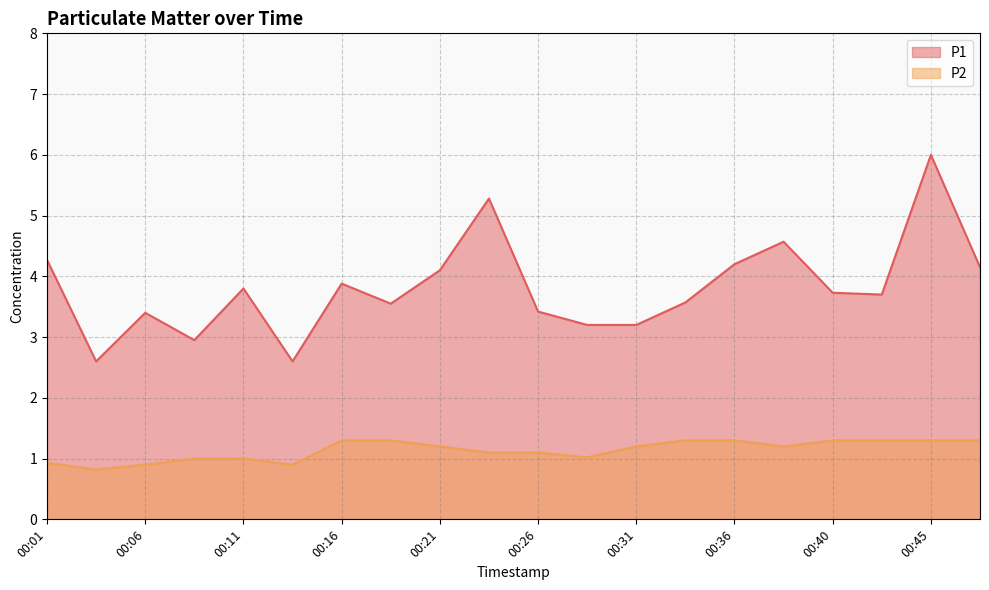

What is the sum of all P2 values?

22.8